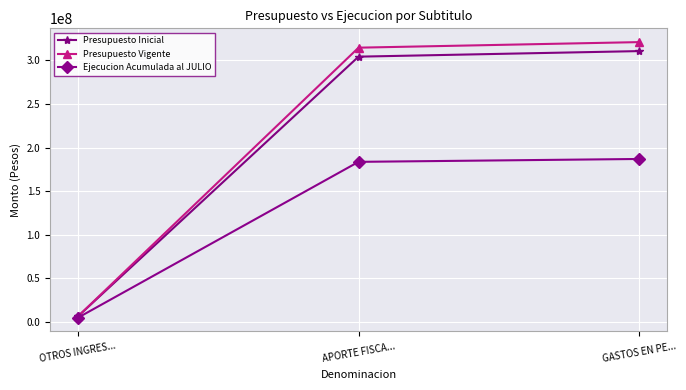

True or false: Ejecucion Acumulada al JULIO has a value of 283909068 at GASTOS EN PE....

False